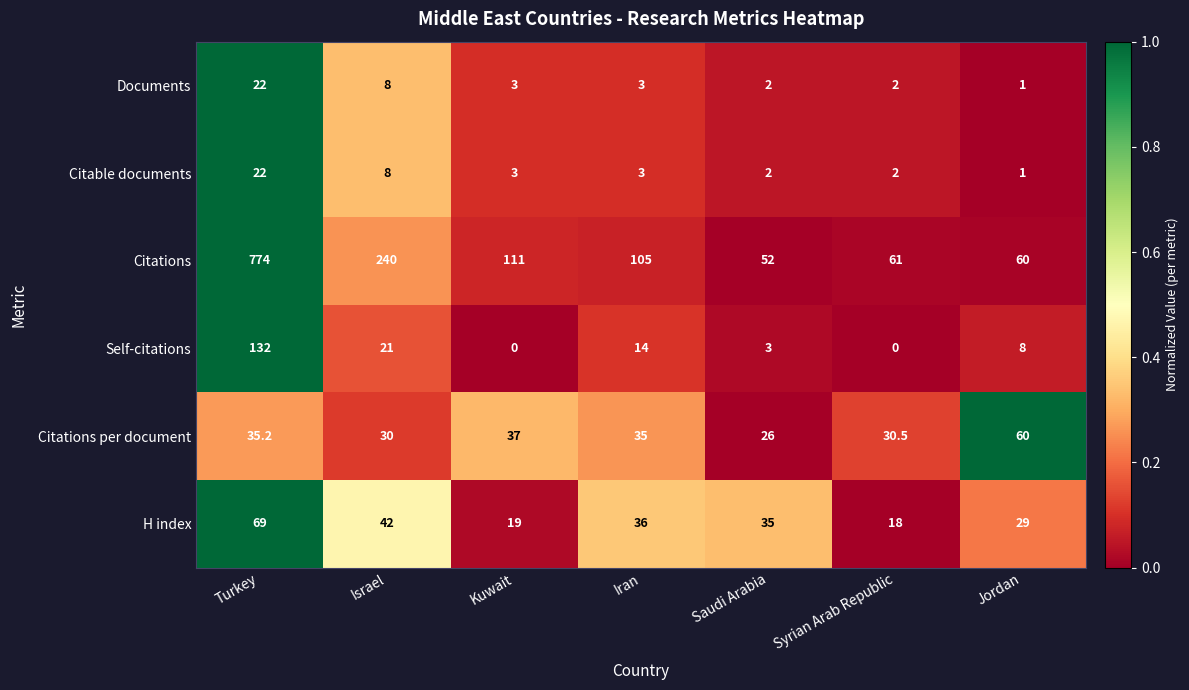

At how many categories does at least one series exceed 0?

7